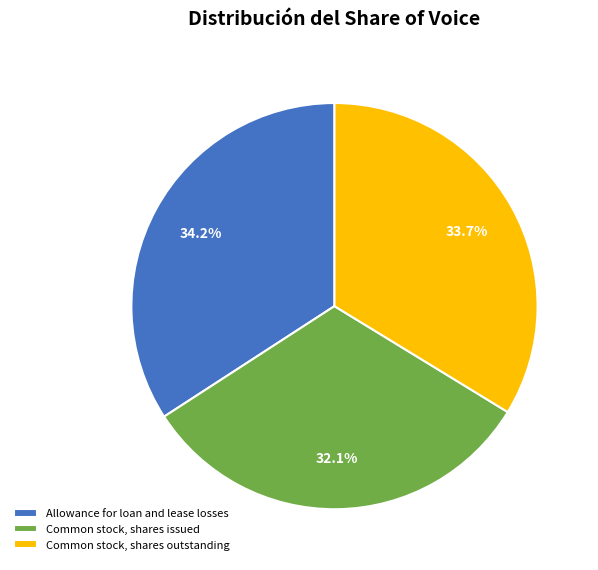

Which slice is the smallest?

Common stock, shares issued